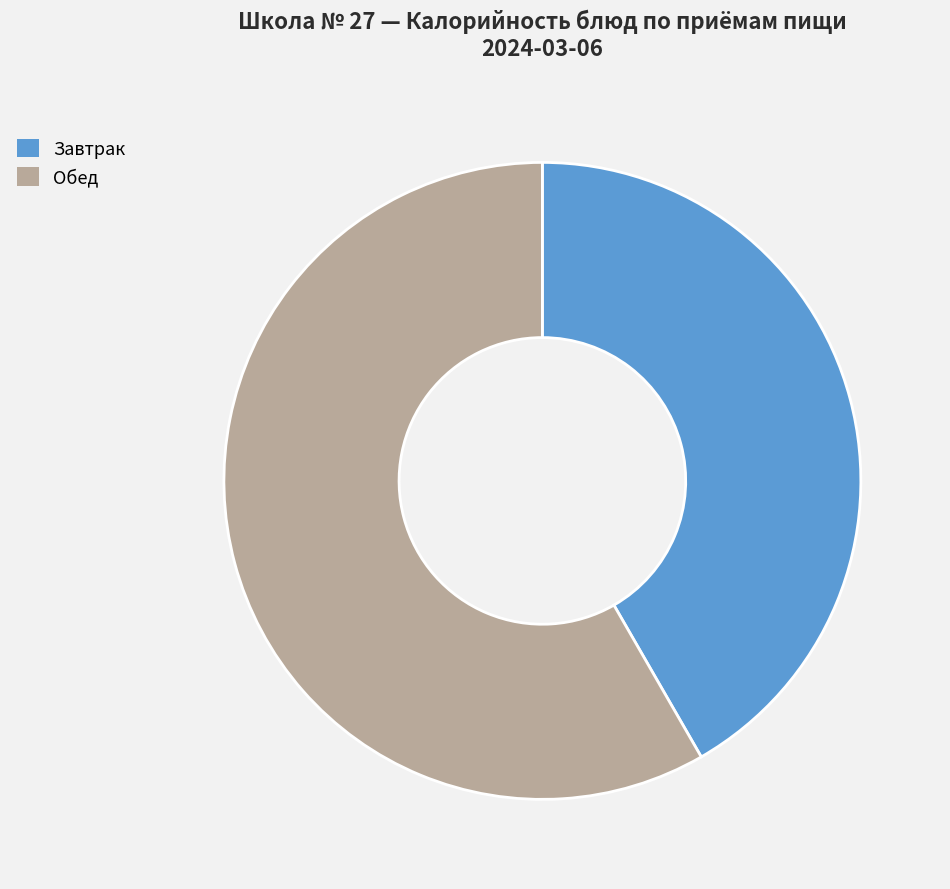

Is the sum of Обед and Завтрак greater than half?

Yes